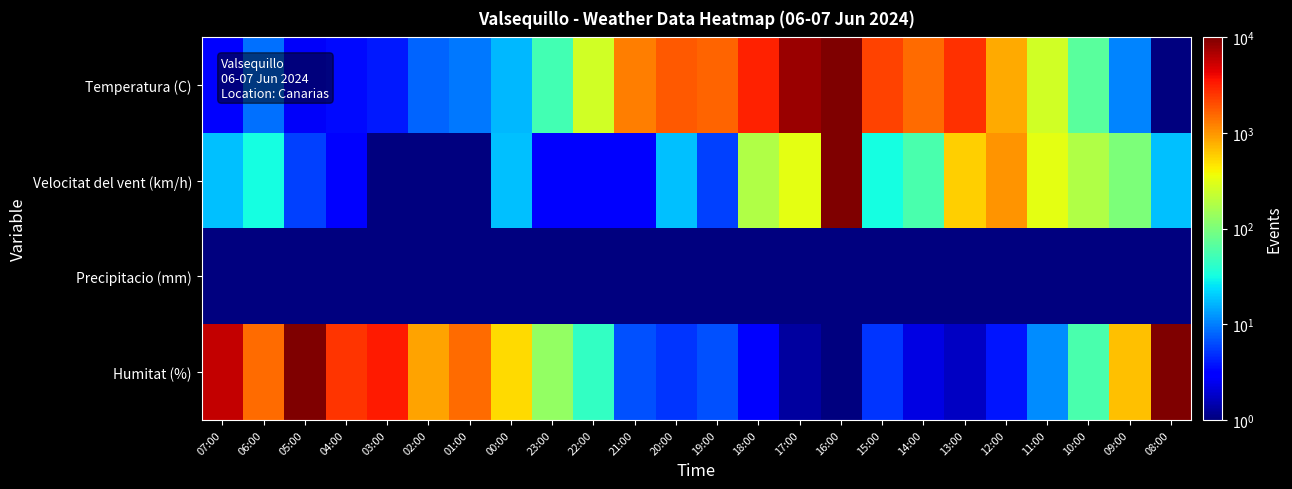

Between 08:00 and 17:00, which is larger?

17:00